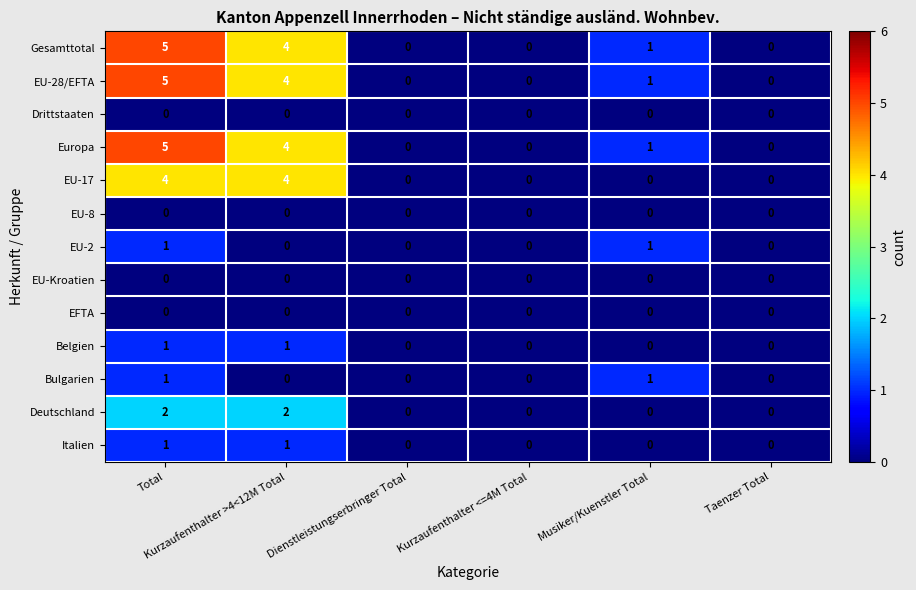

How many Gesamttotal values are between 0 and 4?

5